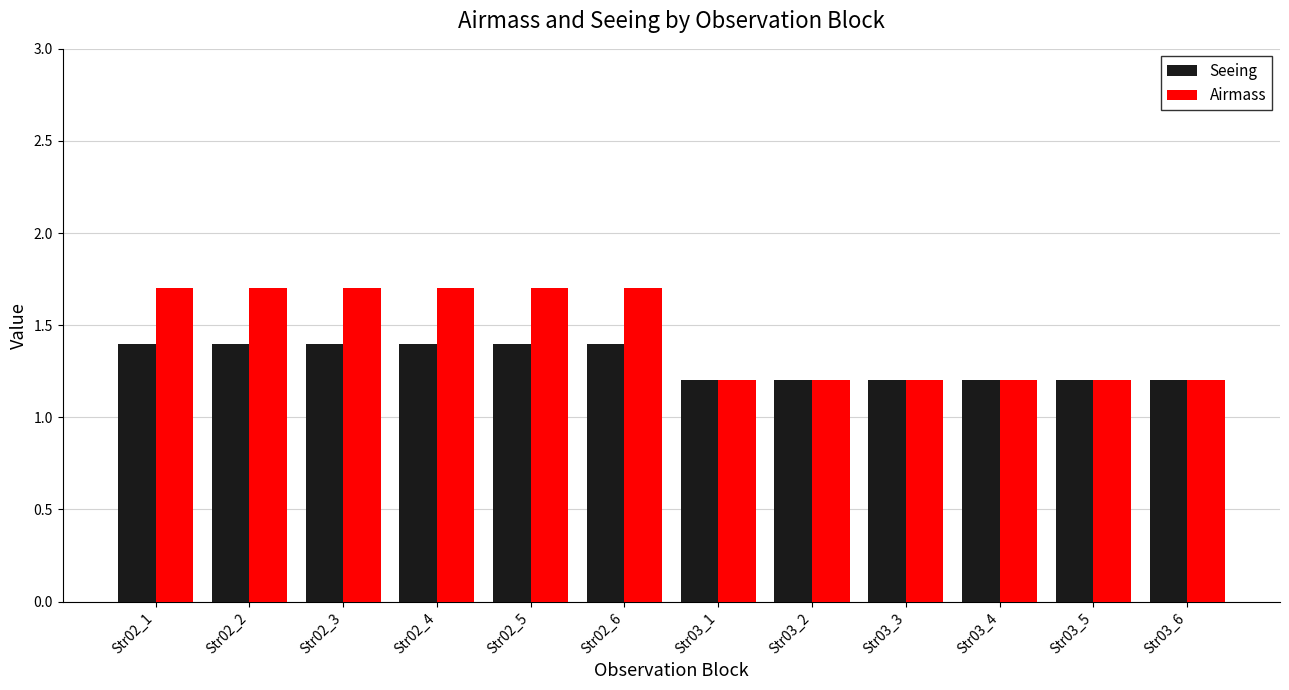

What is the difference between the maximum and minimum values in the Airmass series?

0.5